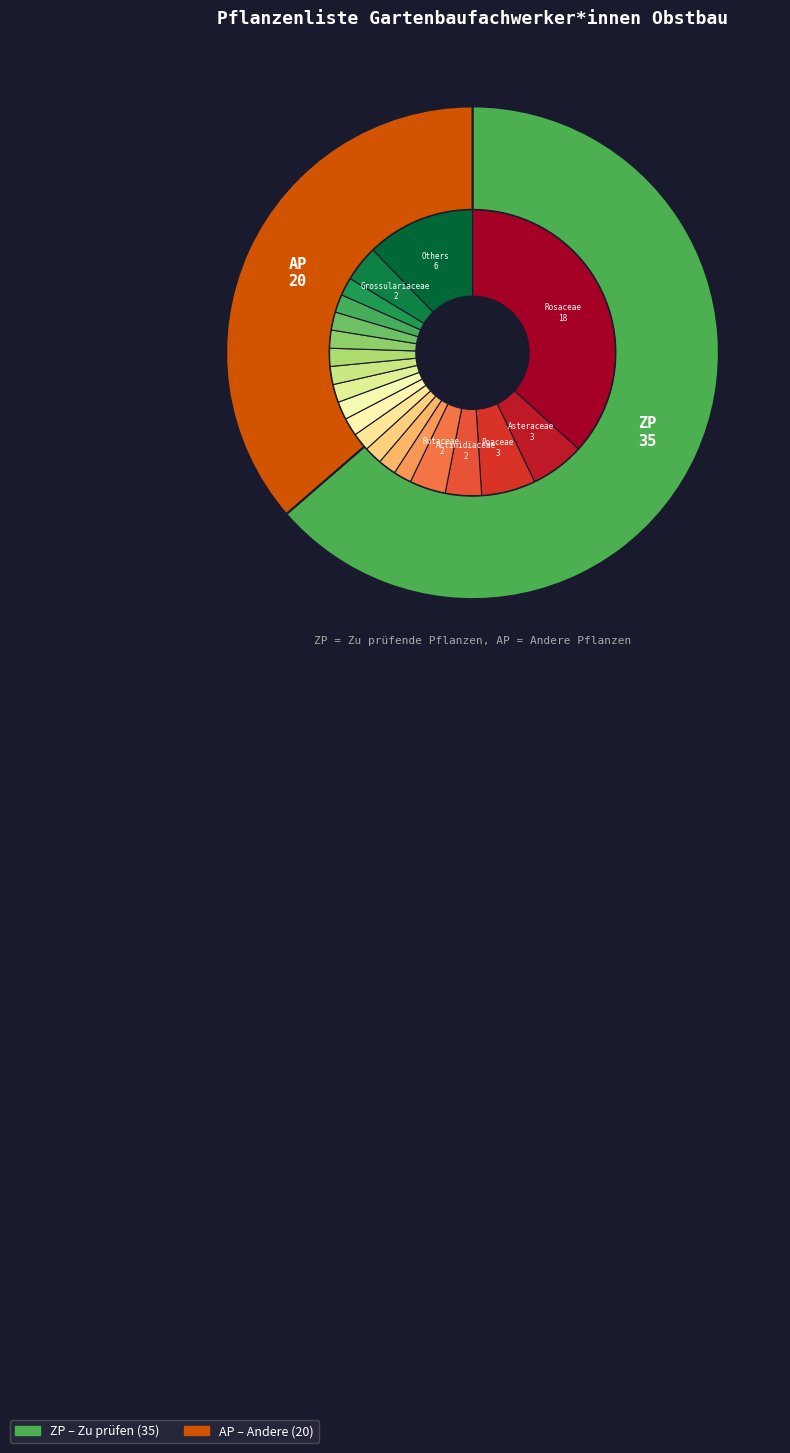

Is it true that AP is 46% of the pie?

False